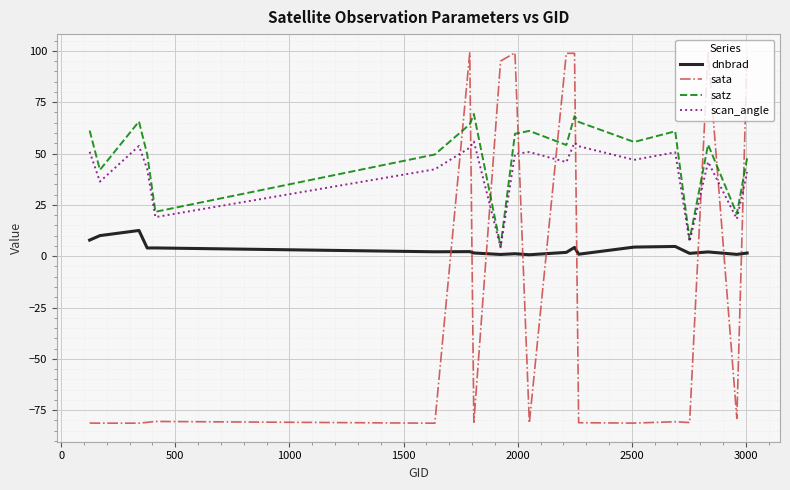

Rank the series by their maximum value, from lowest to highest.

dnbrad, scan_angle, satz, sata